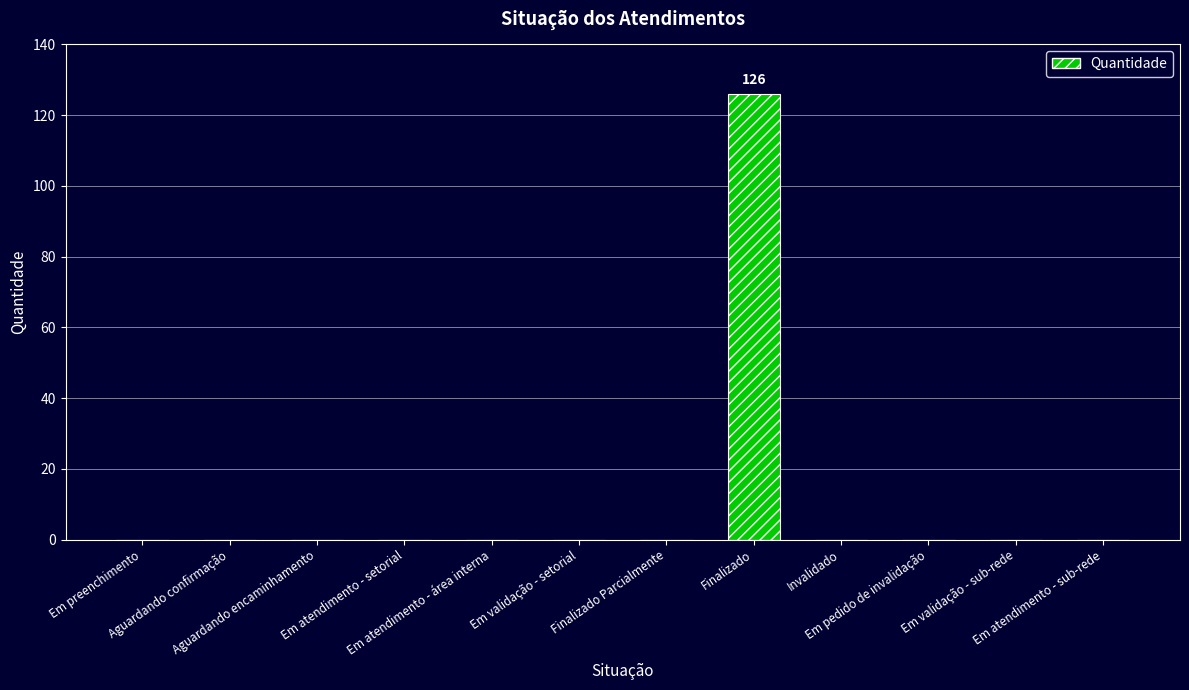

What is the sum of all values?

126